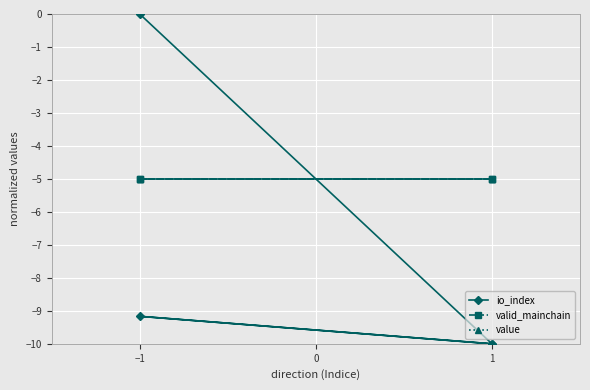

What is the value of the valid_mainchain point at the 4th from the left?

-5.0